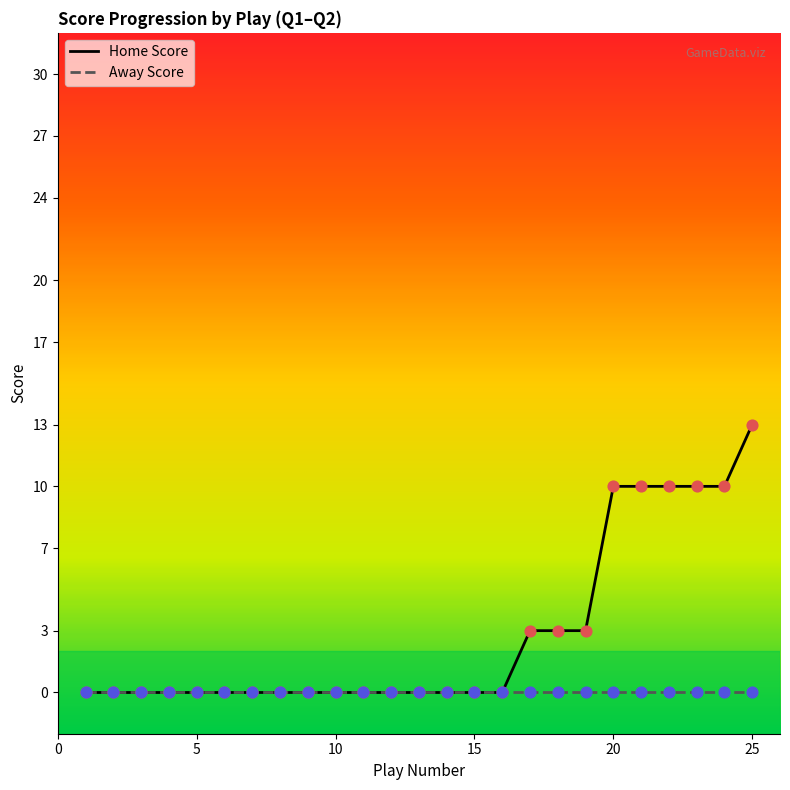

Which series has the largest total across all categories?

Home Score